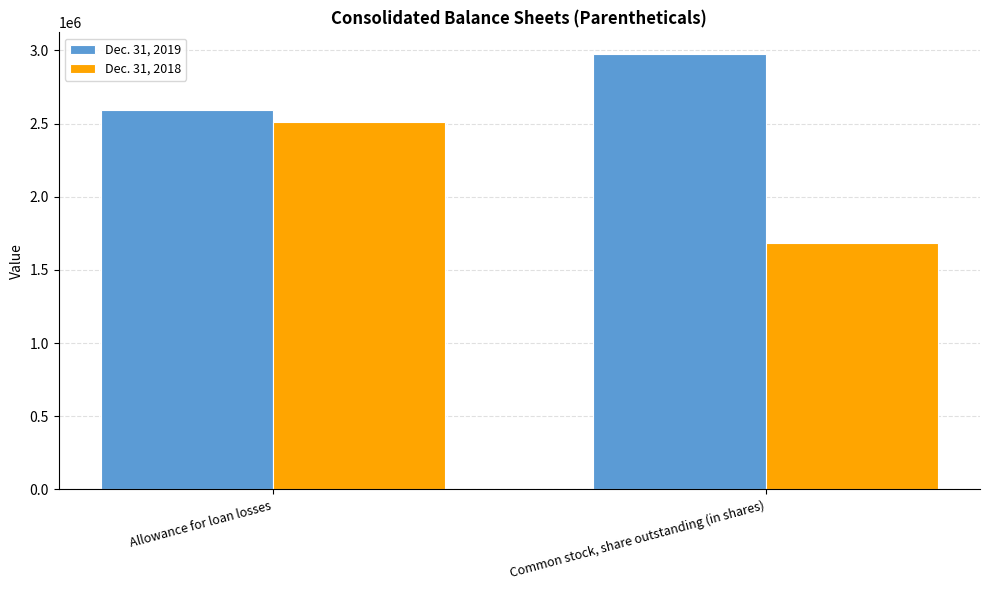

At how many categories does at least one series exceed 2678421?

1